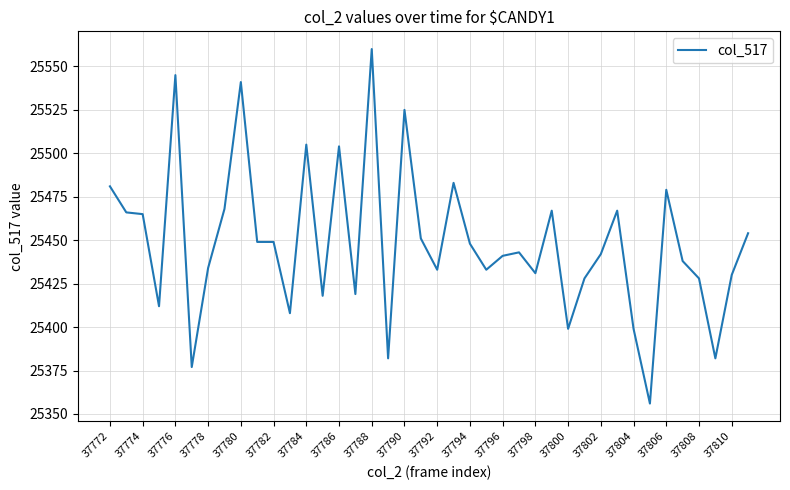

What is the minimum value shown in the chart?

25356